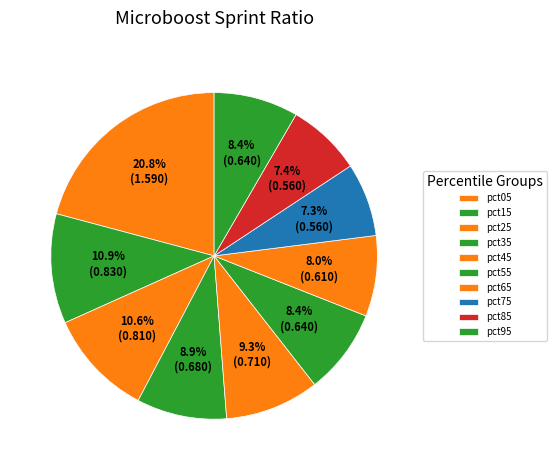

True or false: pct85 accounts for 22% of the total.

False